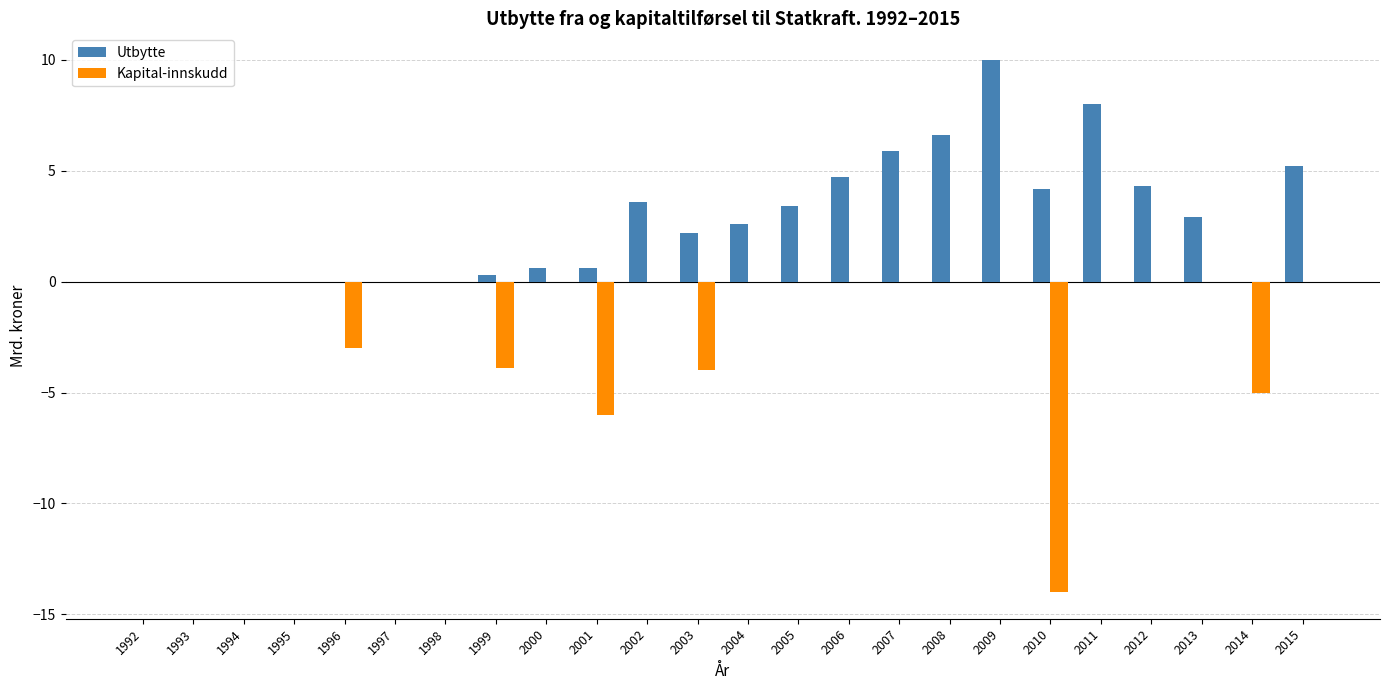

Which series has the largest range (max minus min)?

Kapital-innskudd